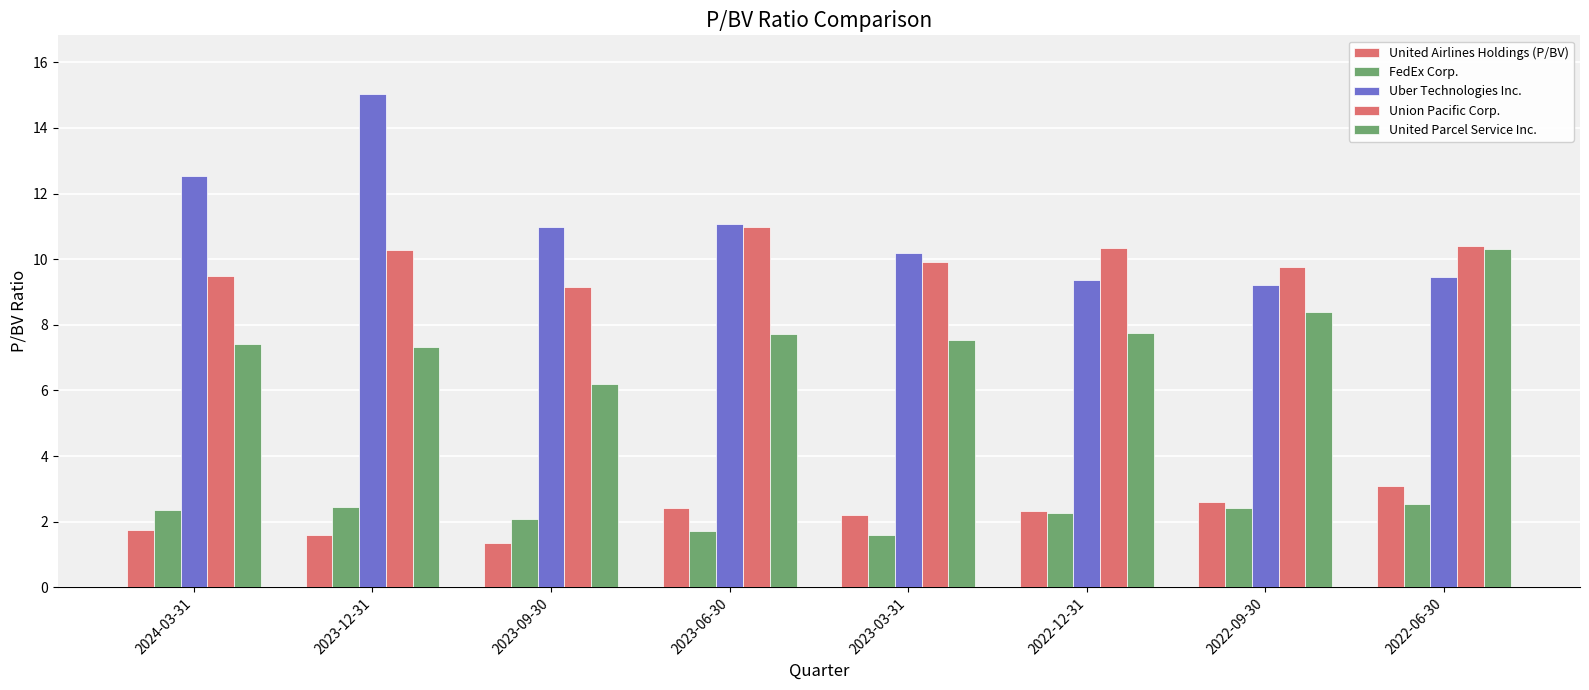

Between 2023-09-30 and 2023-03-31, which series saw the biggest shift?

United Parcel Service Inc.